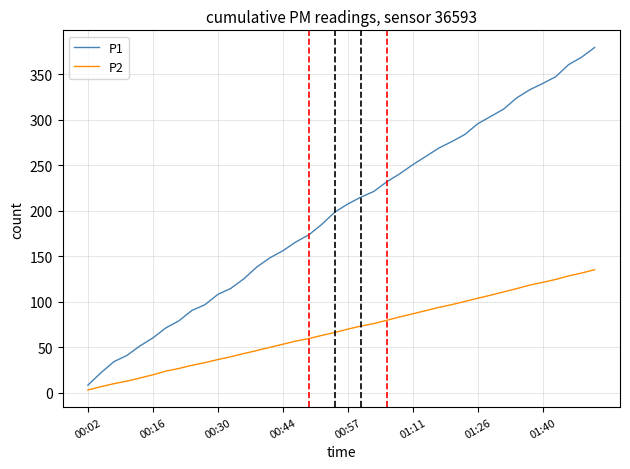

Rank the series by their maximum value, from highest to lowest.

P1, P2